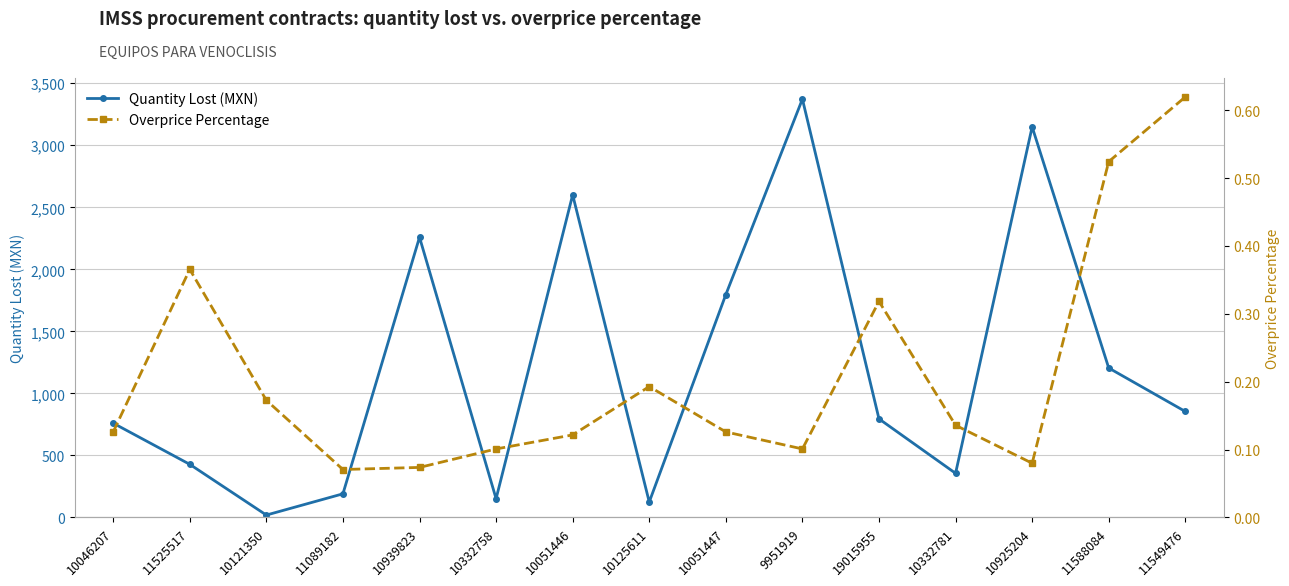

What is the spread (max minus min) of values at 10046207?

760.1